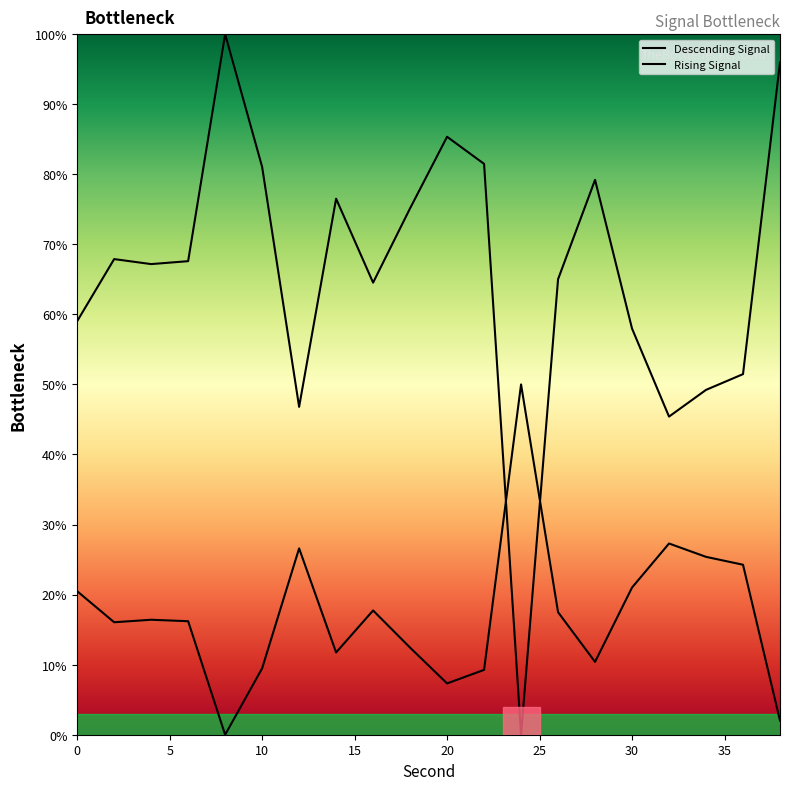

List the series in order of their peak value, highest first.

Descending Signal, Rising Signal